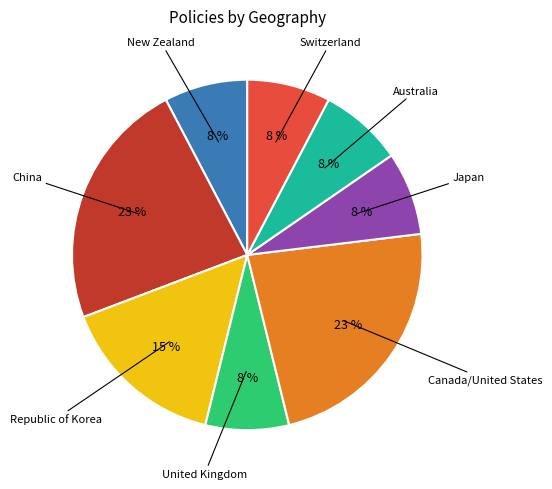

Count the number of slices in the pie.

8